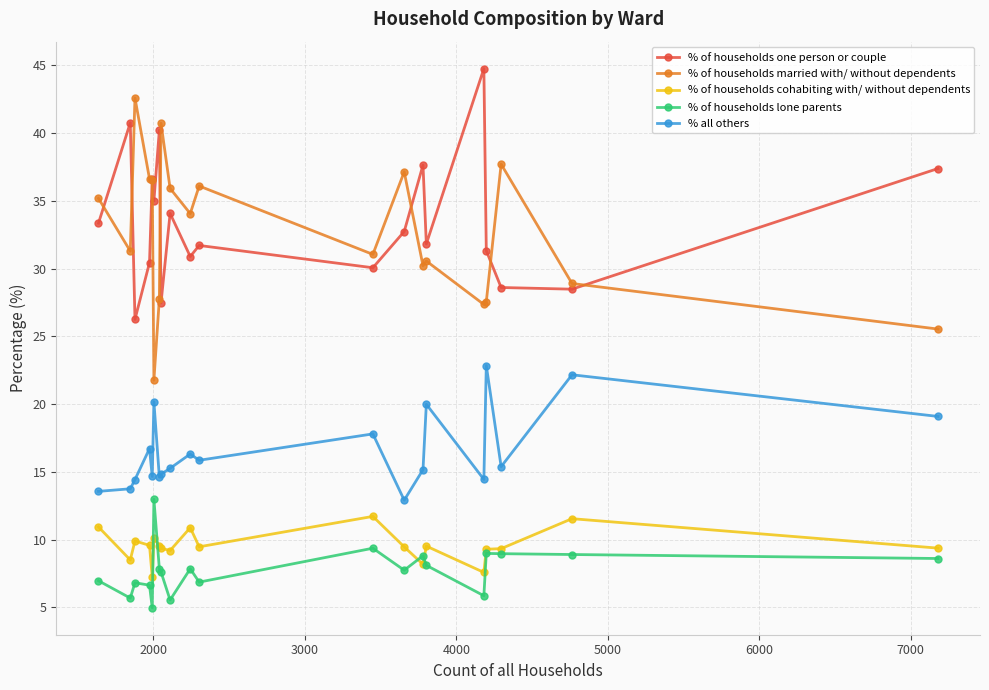

True or false: % of households married with/ without dependents and % all others intersect in this chart.

False